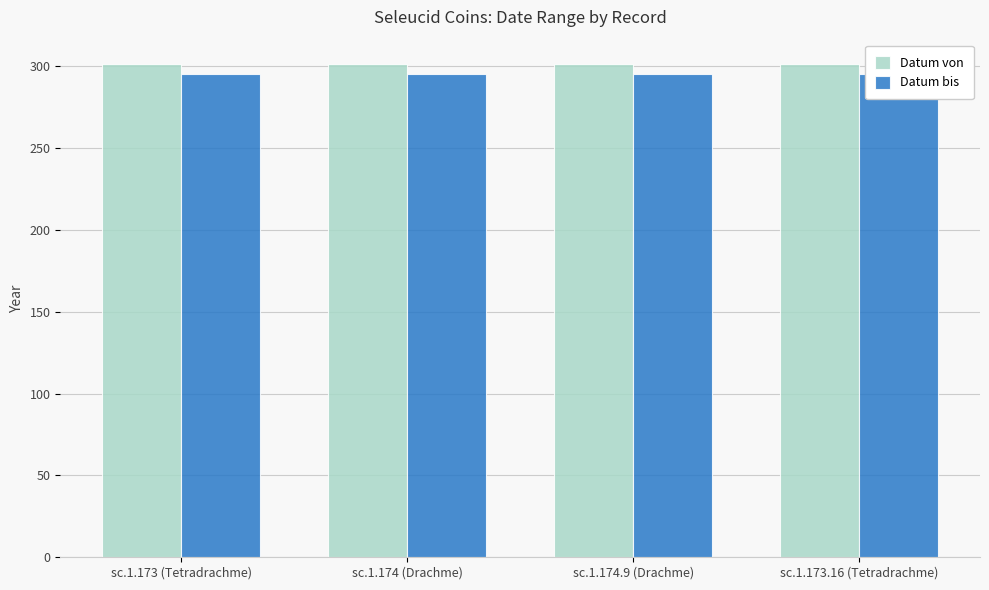

What is the difference between the highest and lowest values at sc.1.174 (Drachme)?

6